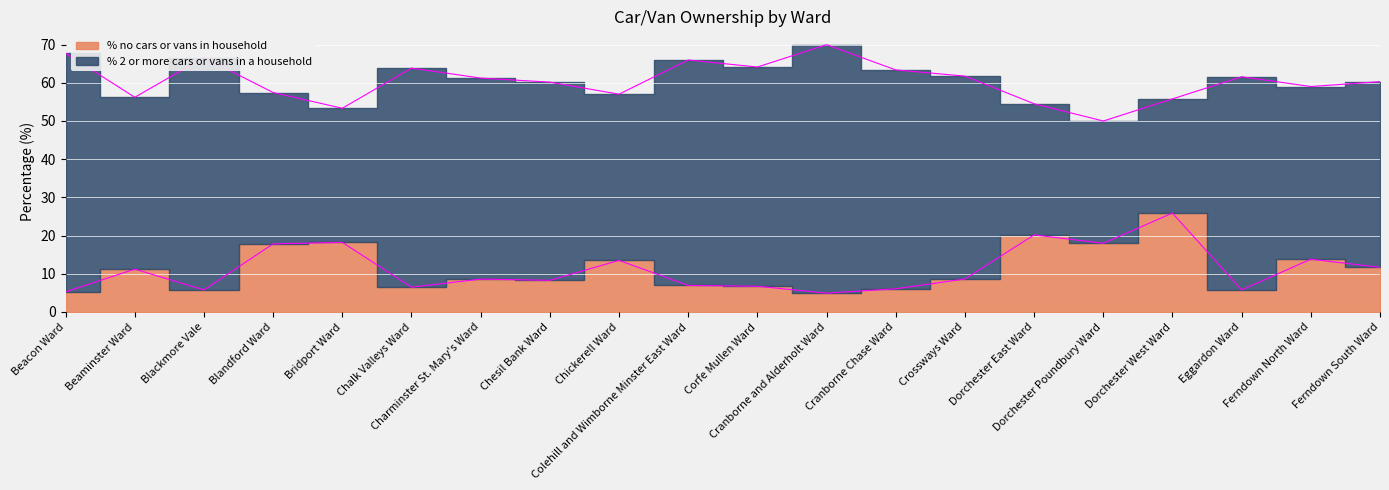

What is the label of the 15th point from the right?

Chalk Valleys Ward